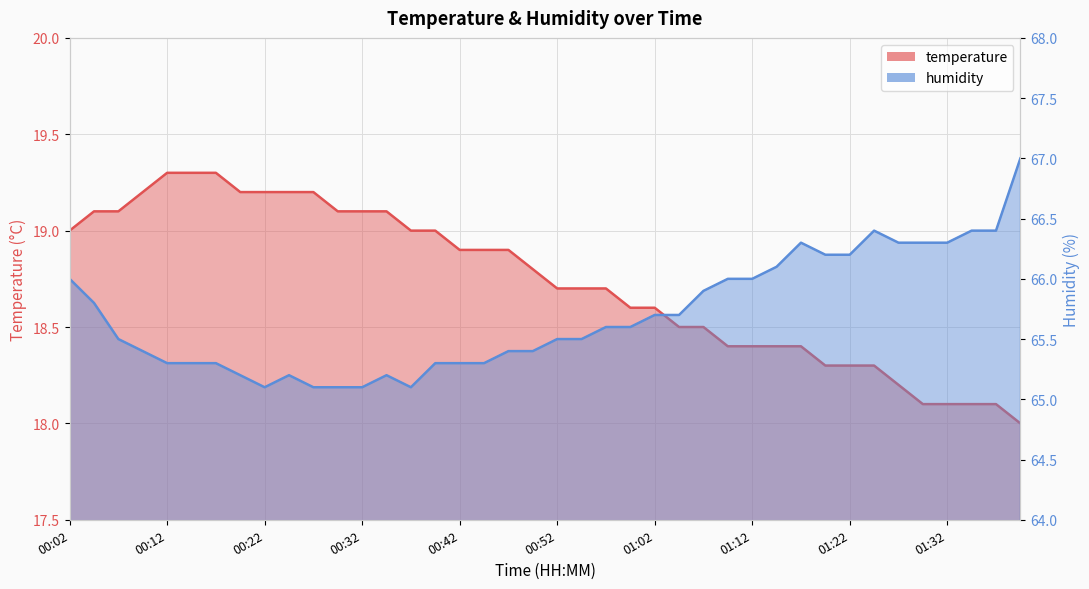

What is the approximate value of temperature at 01:04?

18.5